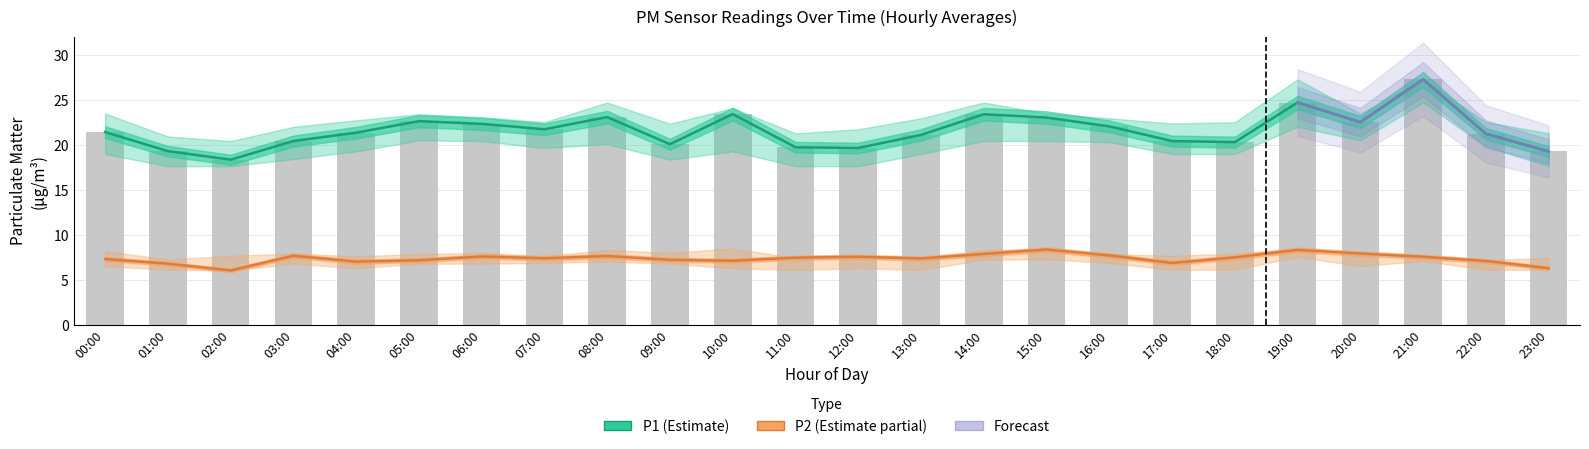

Which category has the lowest value in the P2 series?

02:00